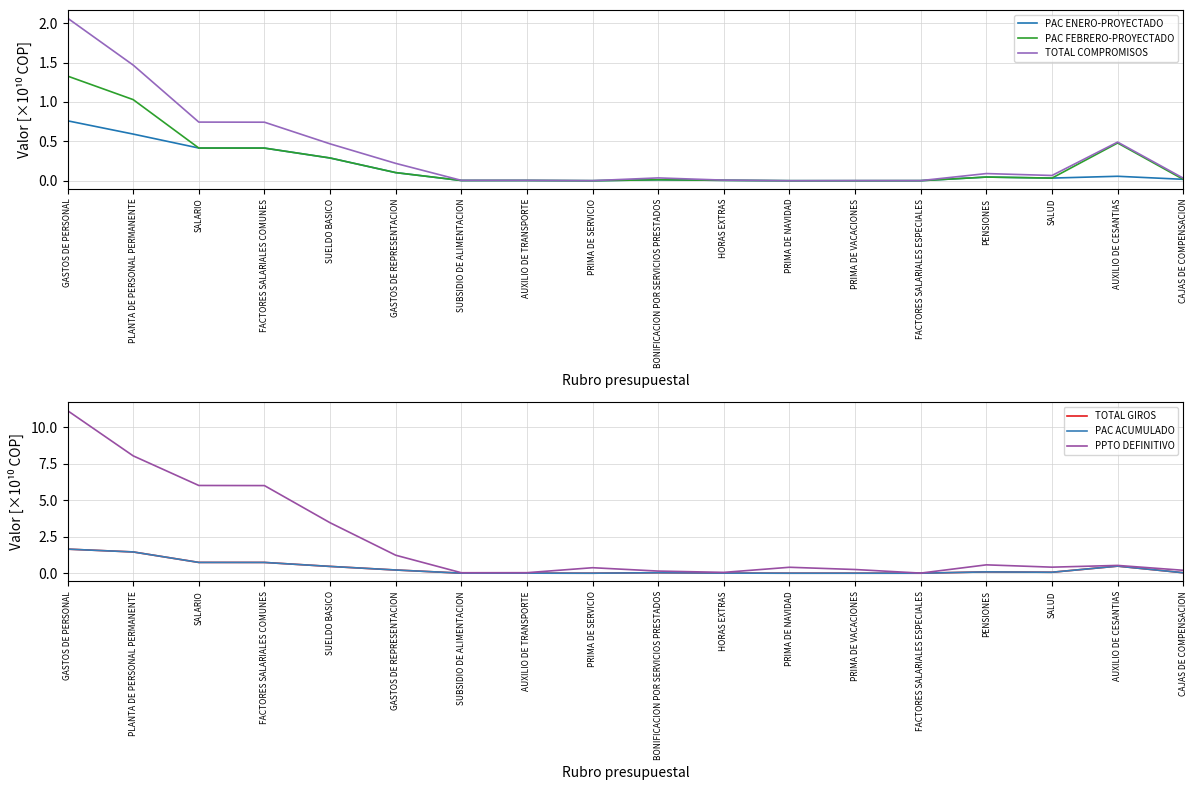

What is the spread (max minus min) of values at HORAS EXTRAS?

0.1